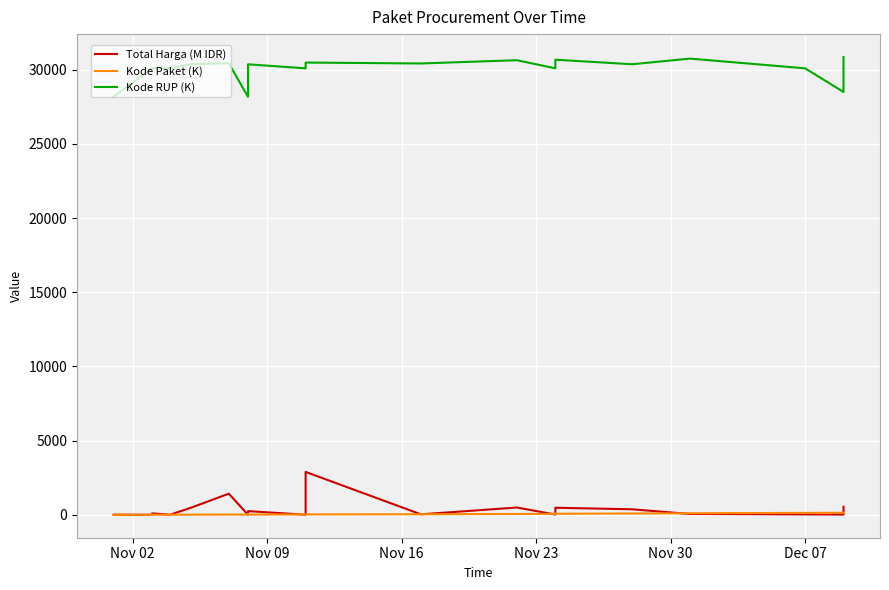

What is the value of the Total Harga (M IDR) point at the 22nd from the left?

7.4